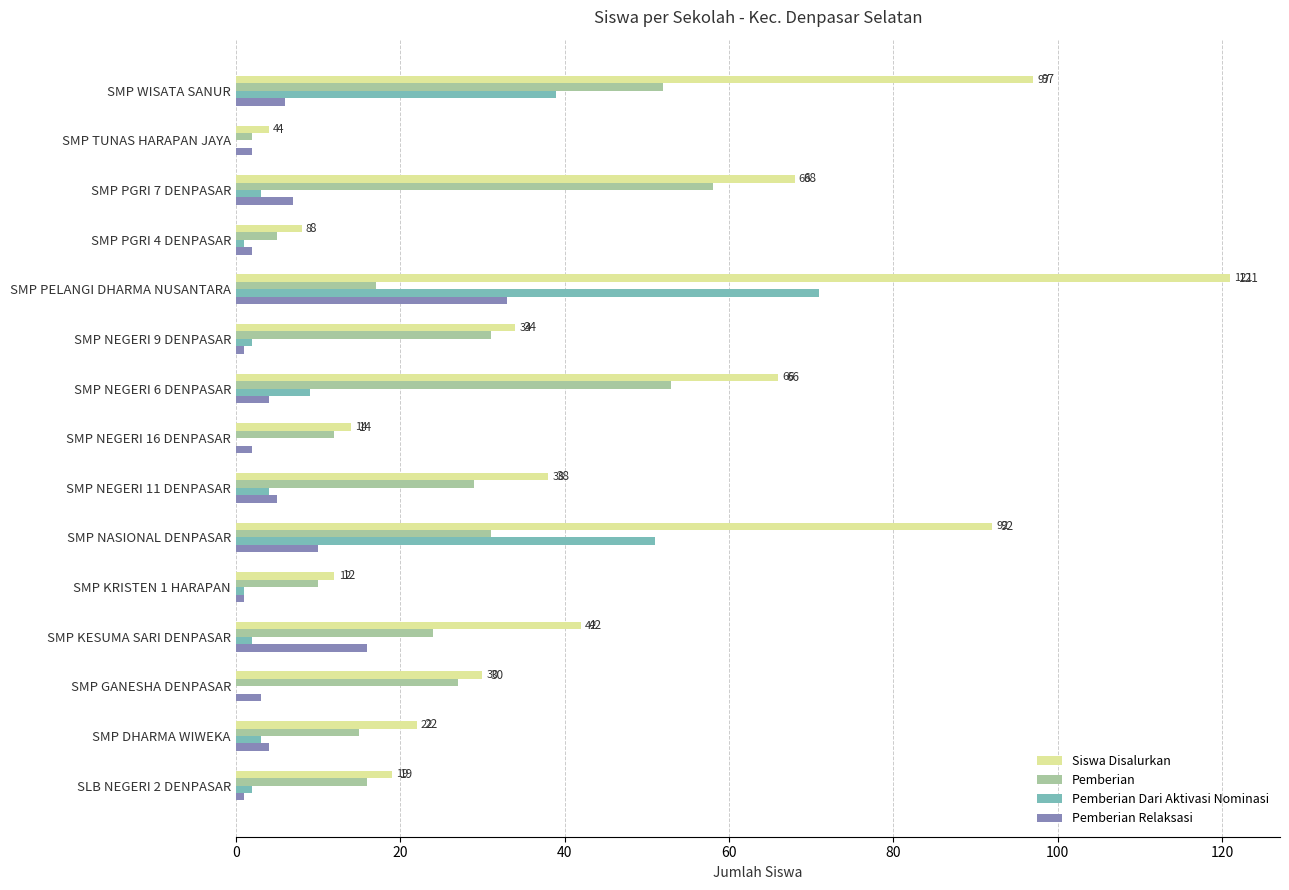

Between SMP GANESHA DENPASAR and SMP KRISTEN 1 HARAPAN, which series saw the biggest shift?

Siswa Disalurkan